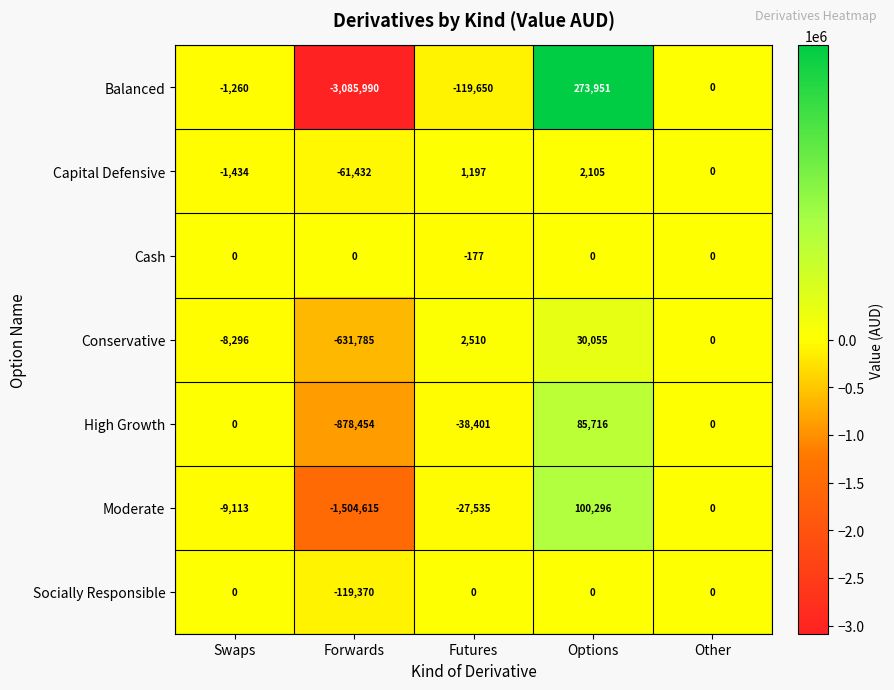

What is the average value of the Balanced series?

-586590